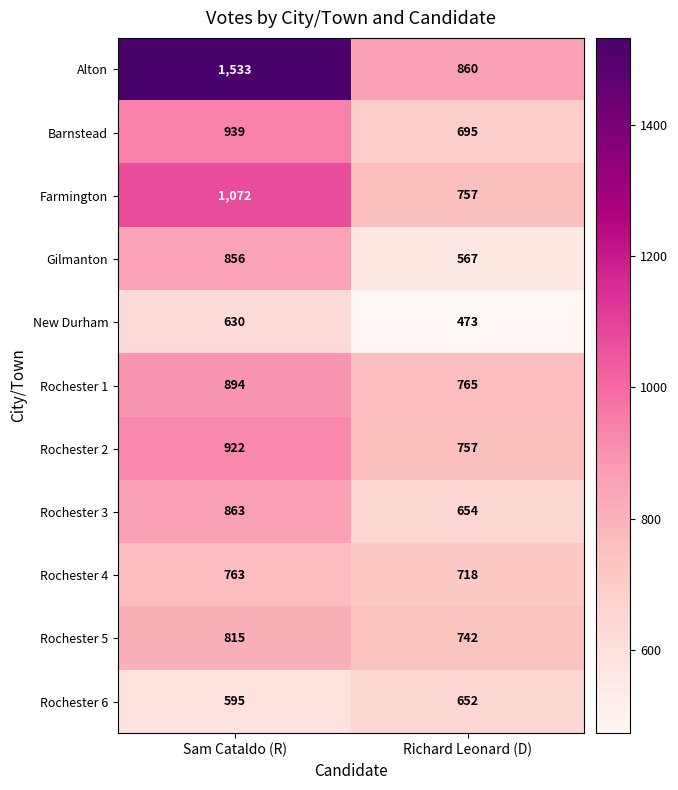

Count the number of data series in this chart.

11